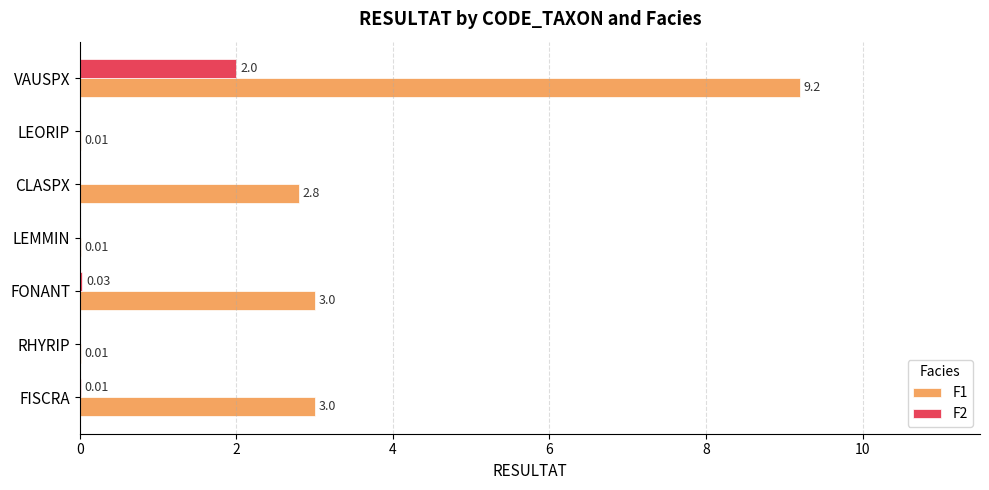

Count the number of categories in the chart.

7